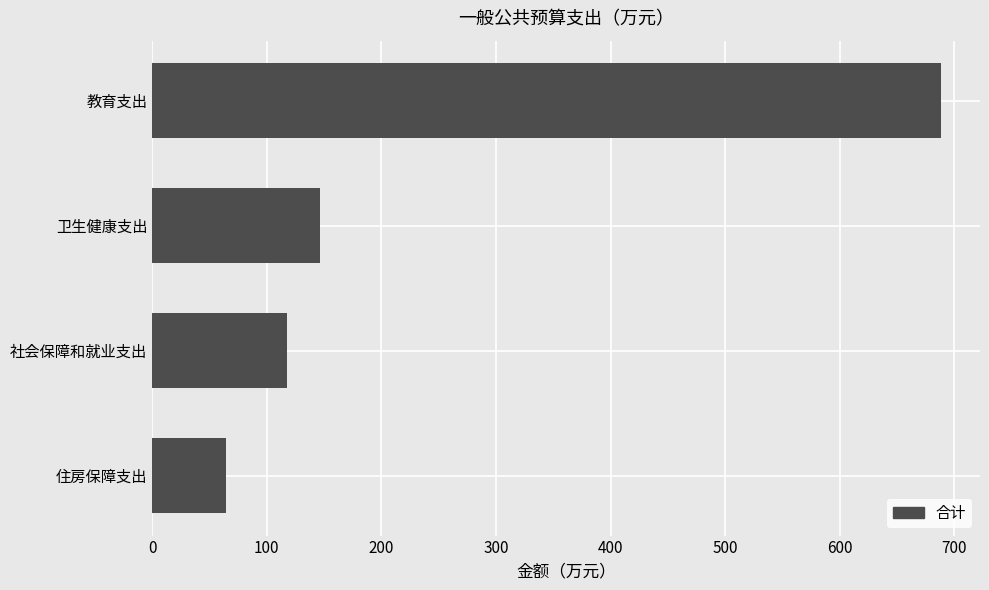

What is the greatest value displayed?

688.0